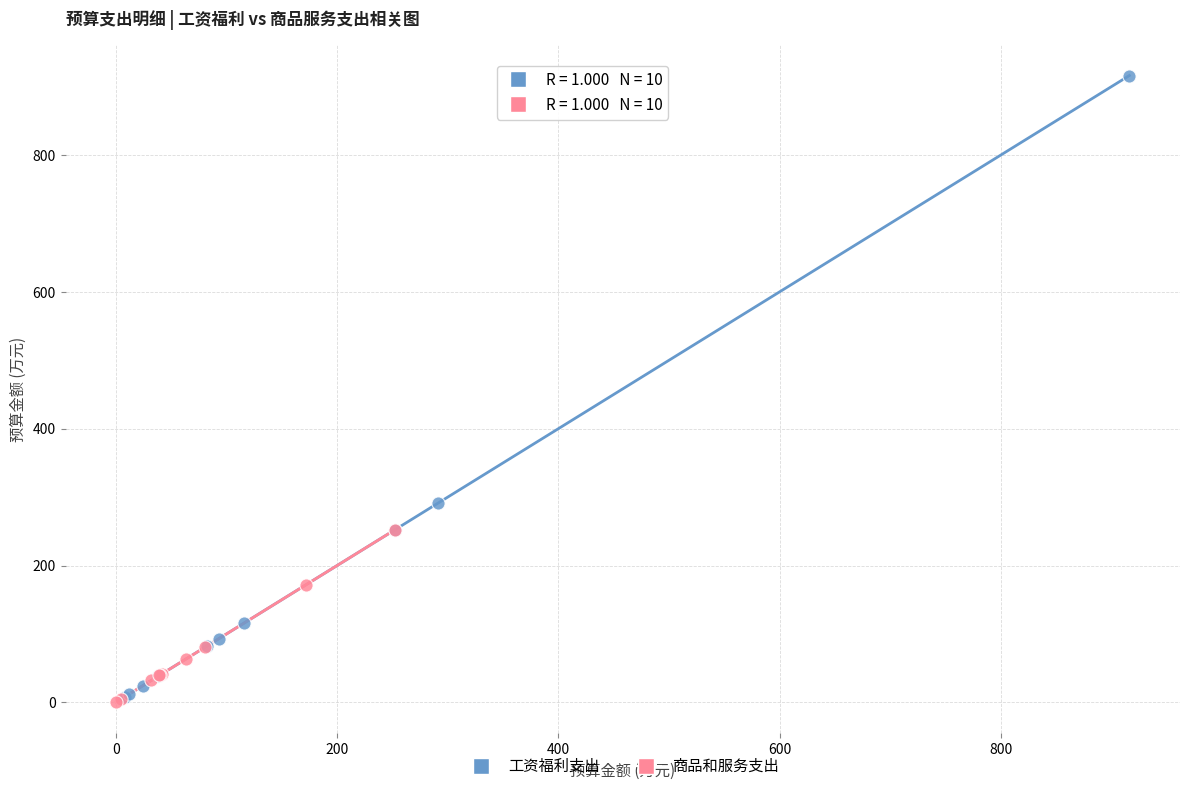

What are all the series names shown in the legend?

工资福利支出, 商品和服务支出